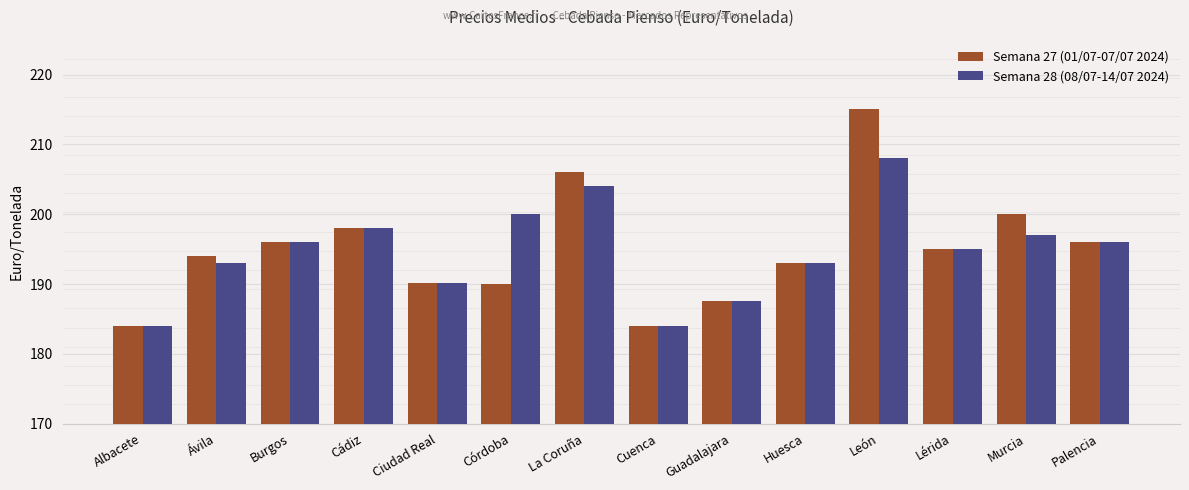

List the series in order of their peak value, highest first.

Semana 27 (01/07-07/07 2024), Semana 28 (08/07-14/07 2024)